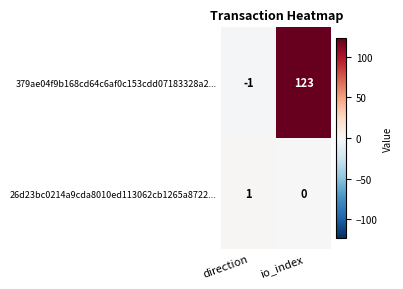

Which series has the largest range (max minus min)?

379ae04f9b168cd64c6af0c153cdd07183328a2...